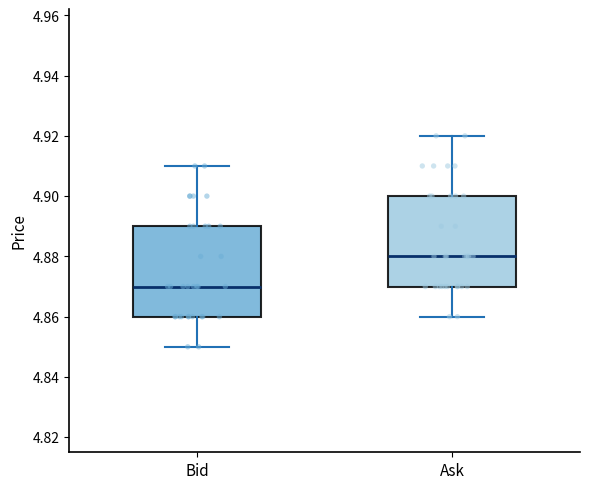

Reading left to right, read every box against the y-axis: the position of its median line, the range the box covers, and the ends of its whiskers. The values are not printed on the chart, so give them approximately, as read against the axis.

Bid: median 4.87, box 4.86 to 4.89, whiskers 4.85 to 4.91
Ask: median 4.88, box 4.87 to 4.90, whiskers 4.86 to 4.92